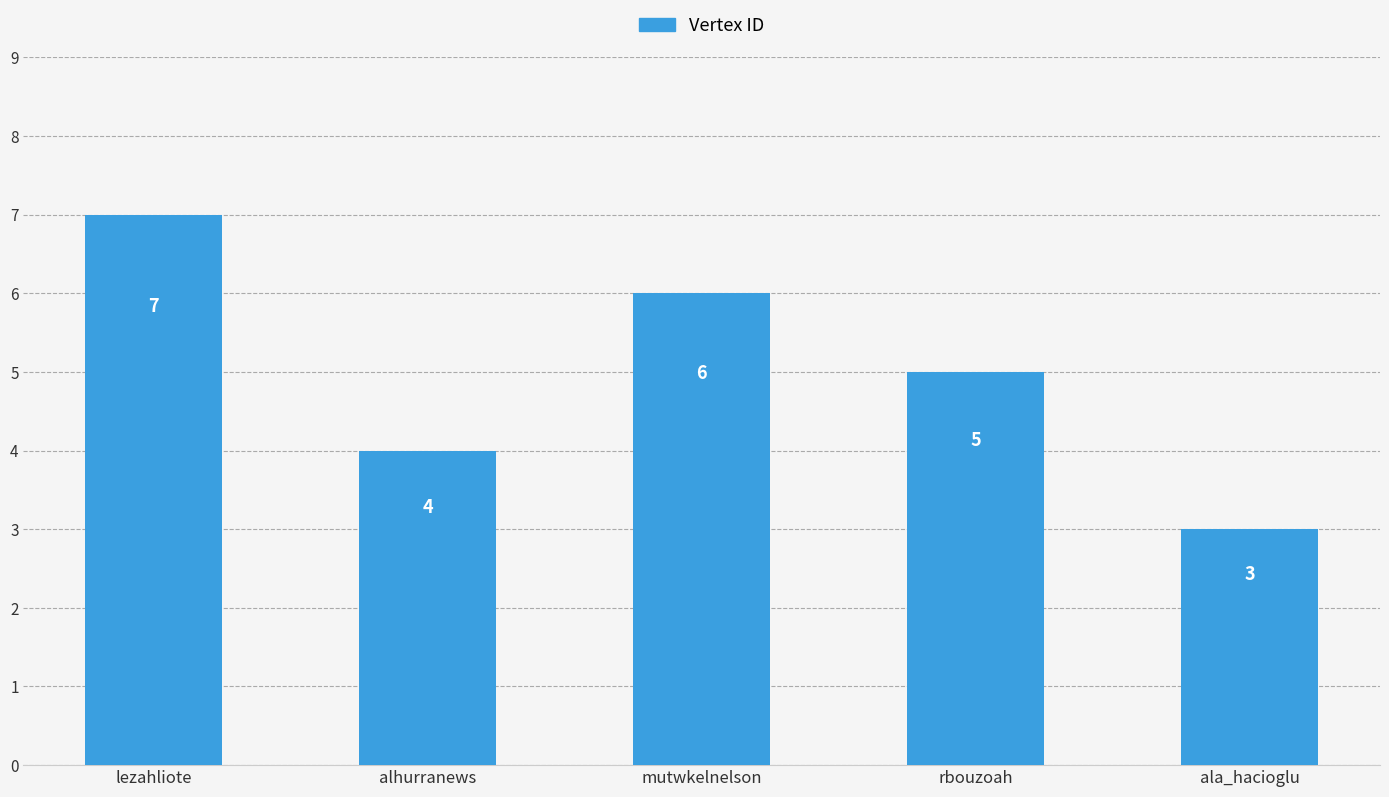

What is the difference between the values at mutwkelnelson and alhurranews?

2